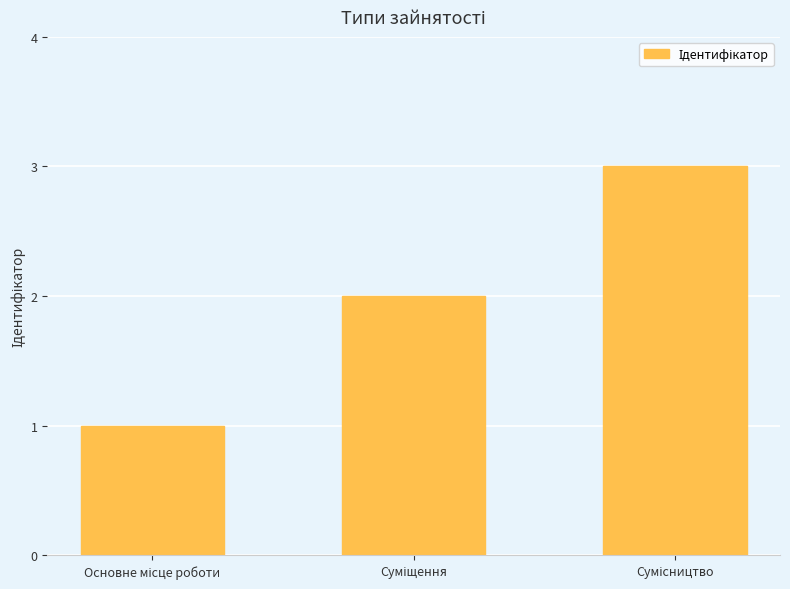

What is the sum of all values?

6